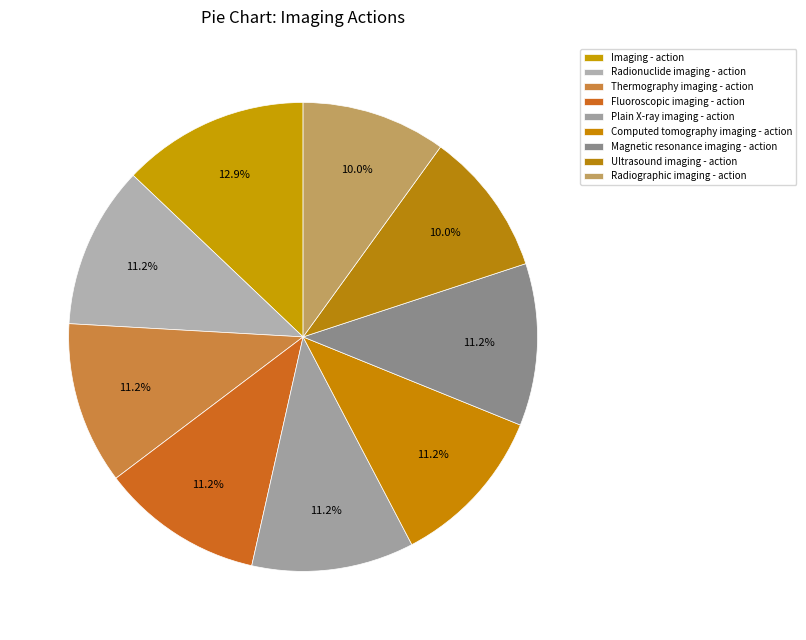

To the nearest percent, what portion does Radionuclide imaging - action represent?

11%